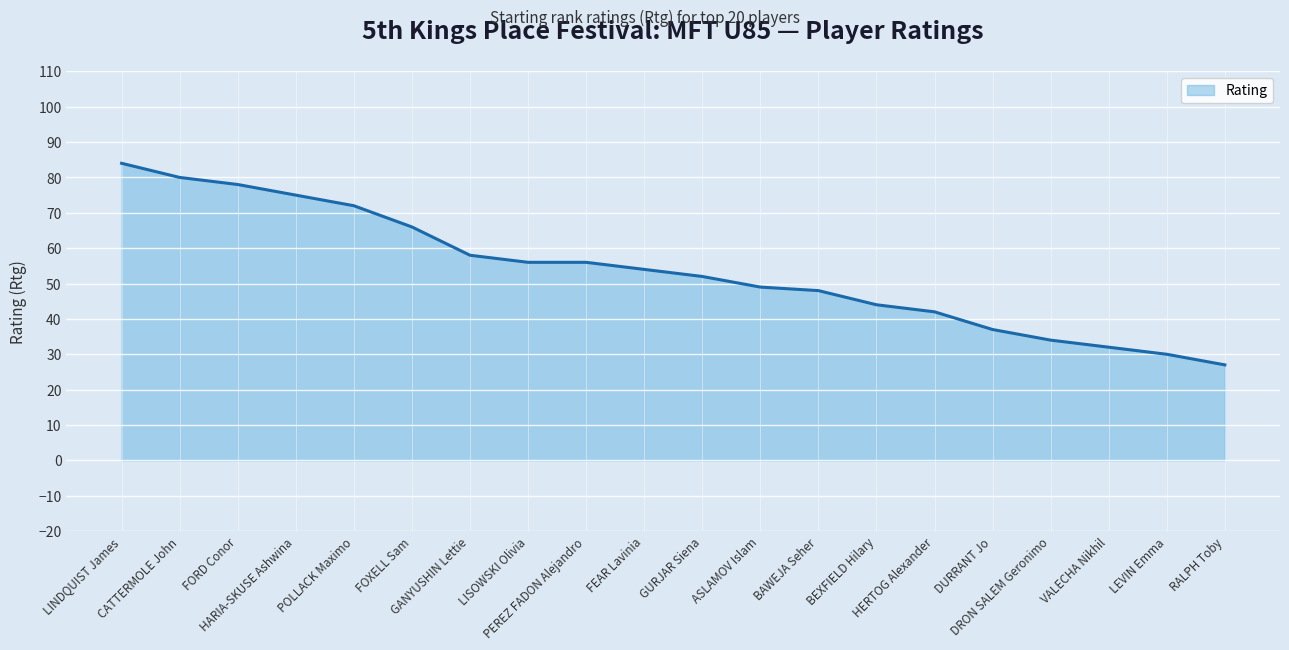

What is the difference between the values at DURRANT Jo and RALPH Toby?

10